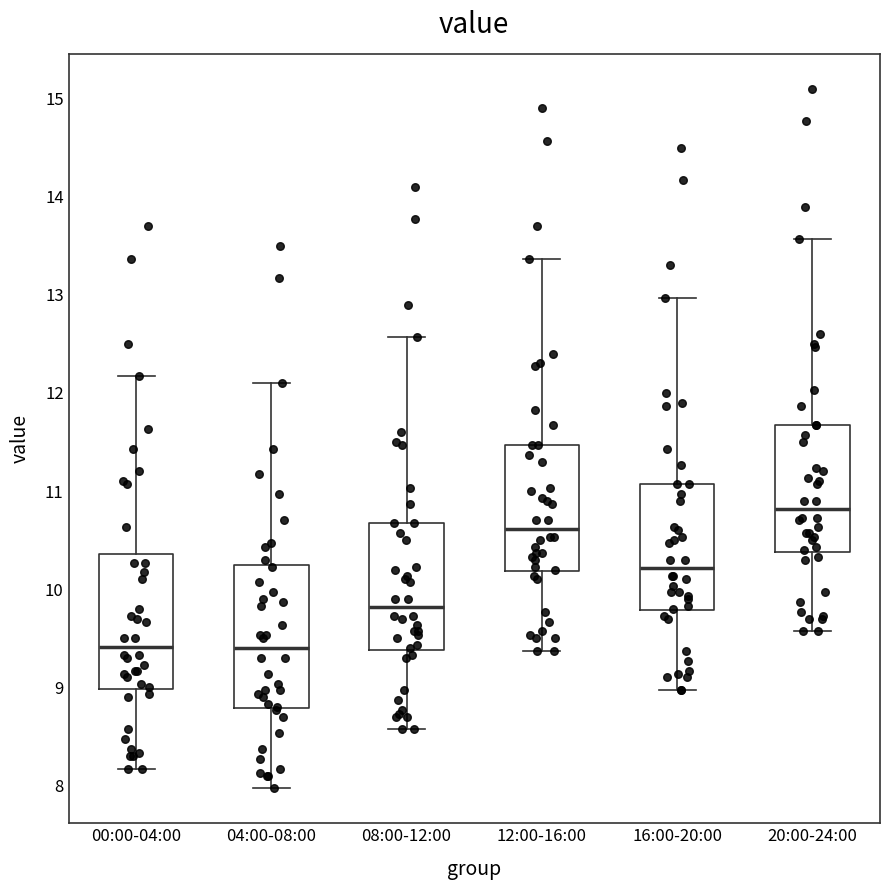

Reading left to right, read every box against the y-axis: the position of its median line, the range the box covers, and the ends of its whiskers. The values are not printed on the chart, so give them approximately, as read against the axis.

00:00-04:00: median 9.4, box 9.0 to 10.4, whiskers 8.2 to 12.2
04:00-08:00: median 9.4, box 8.8 to 10.2, whiskers 8.0 to 12.1
08:00-12:00: median 9.8, box 9.4 to 10.7, whiskers 8.6 to 12.6
12:00-16:00: median 10.6, box 10.2 to 11.5, whiskers 9.4 to 13.4
16:00-20:00: median 10.2, box 9.8 to 11.1, whiskers 9.0 to 13.0
20:00-24:00: median 10.8, box 10.4 to 11.7, whiskers 9.6 to 13.6